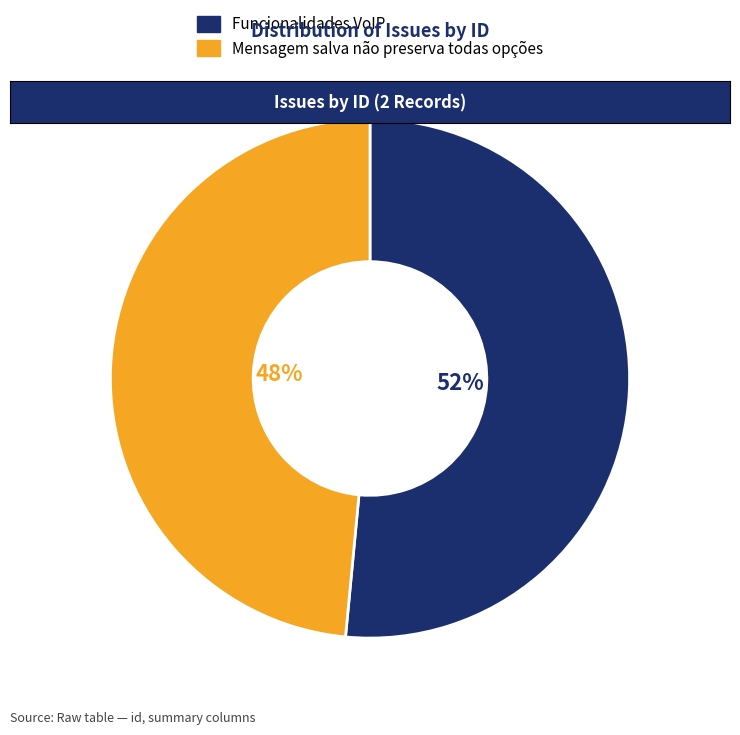

What is the smallest slice in the pie chart?

Mensagem salva não preserva todas opções